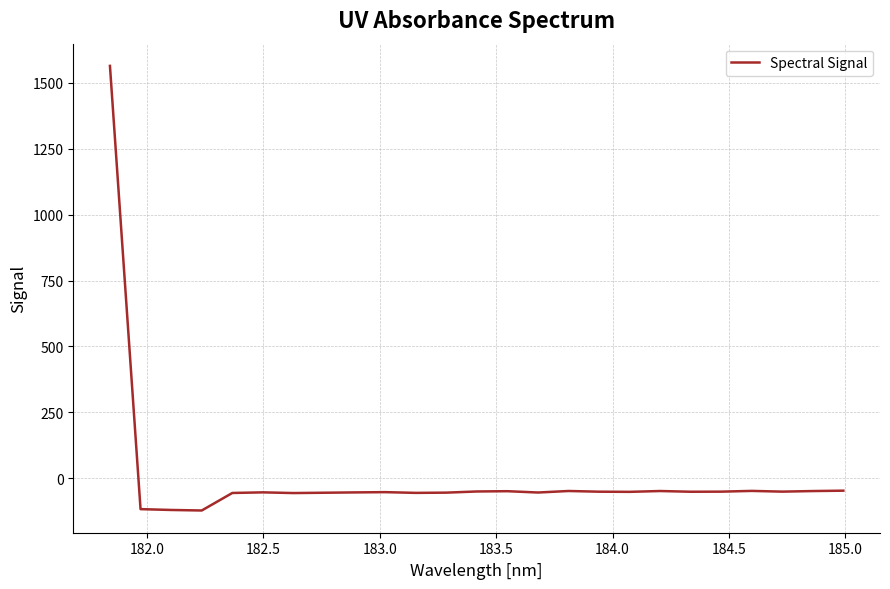

How many series are shown in this chart?

1